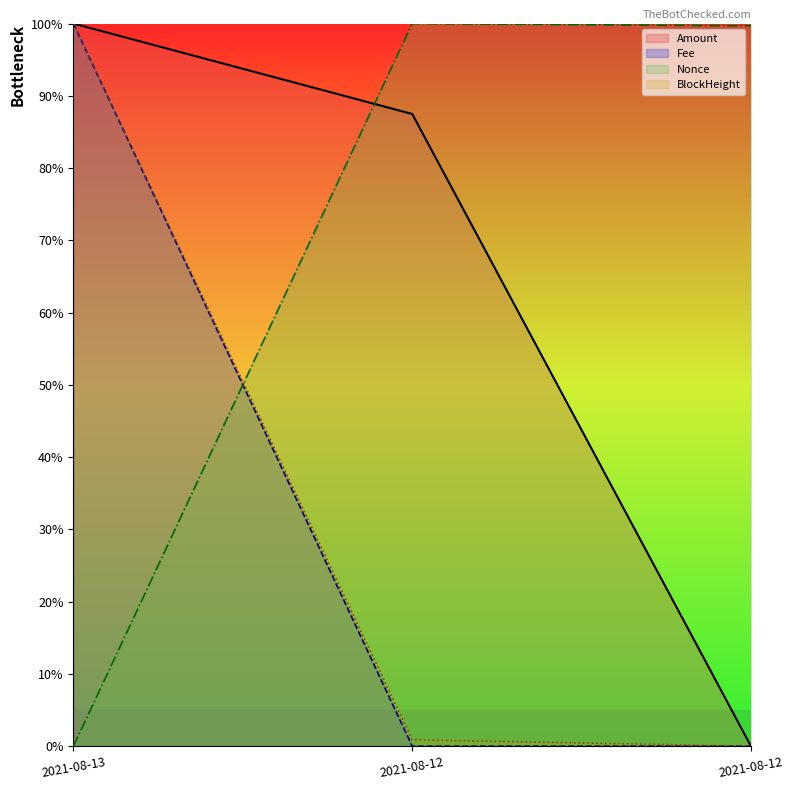

Is it true that BlockHeight equals 100.0 at 2021-08-13?

True